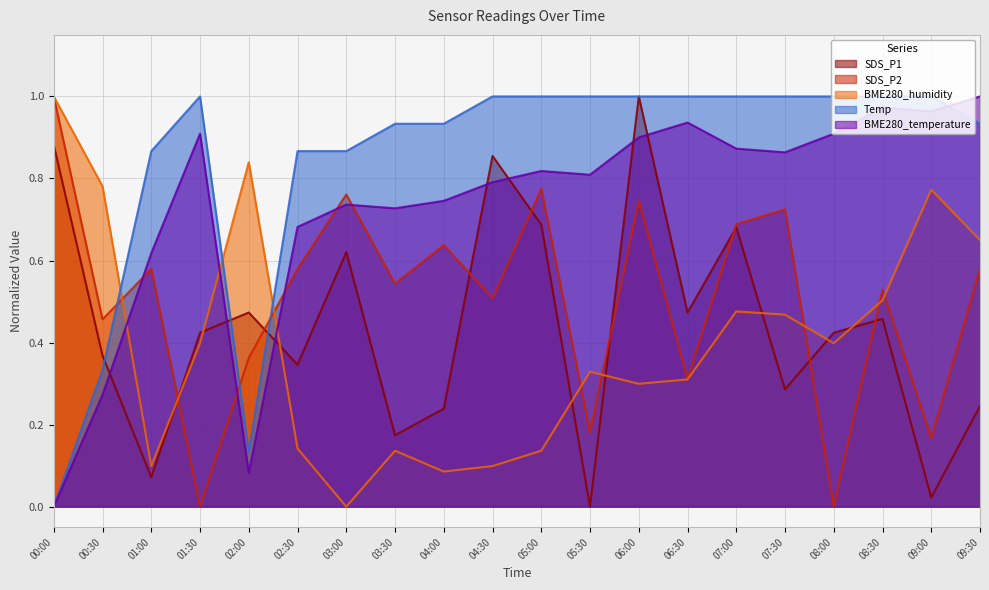

What is the value of the Temp point at the 2nd from the left?

0.3